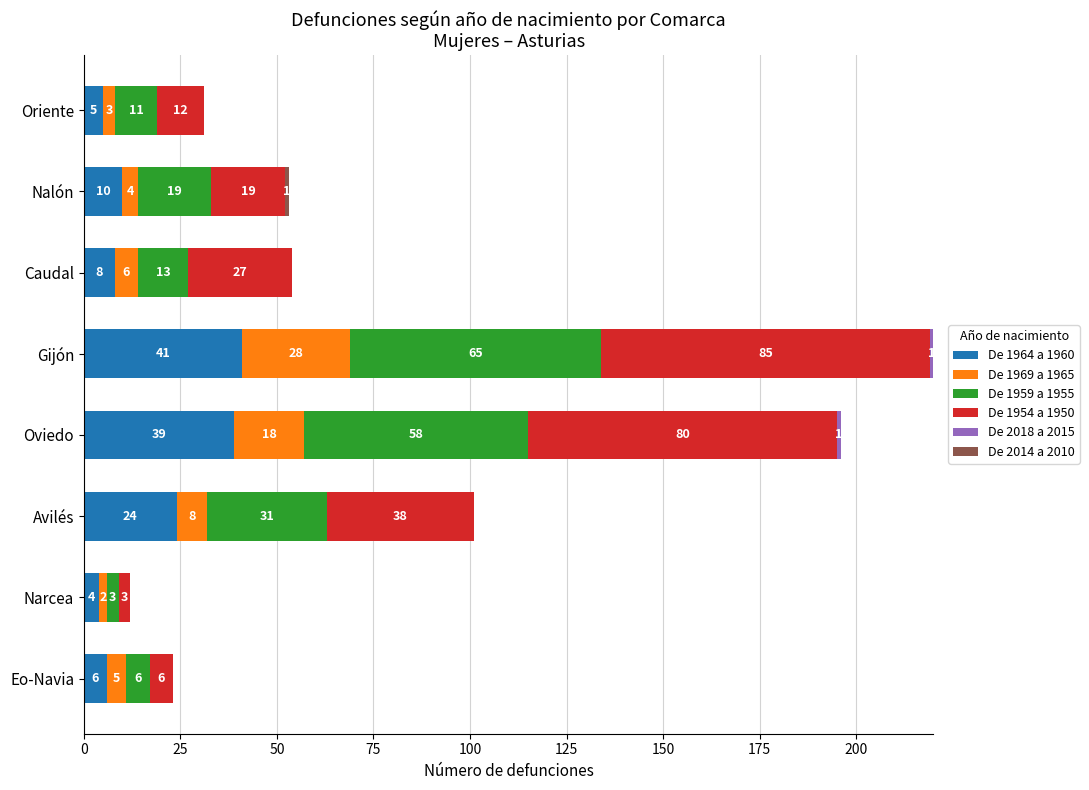

What is the highest value of the De 1964 a 1960 series?

41